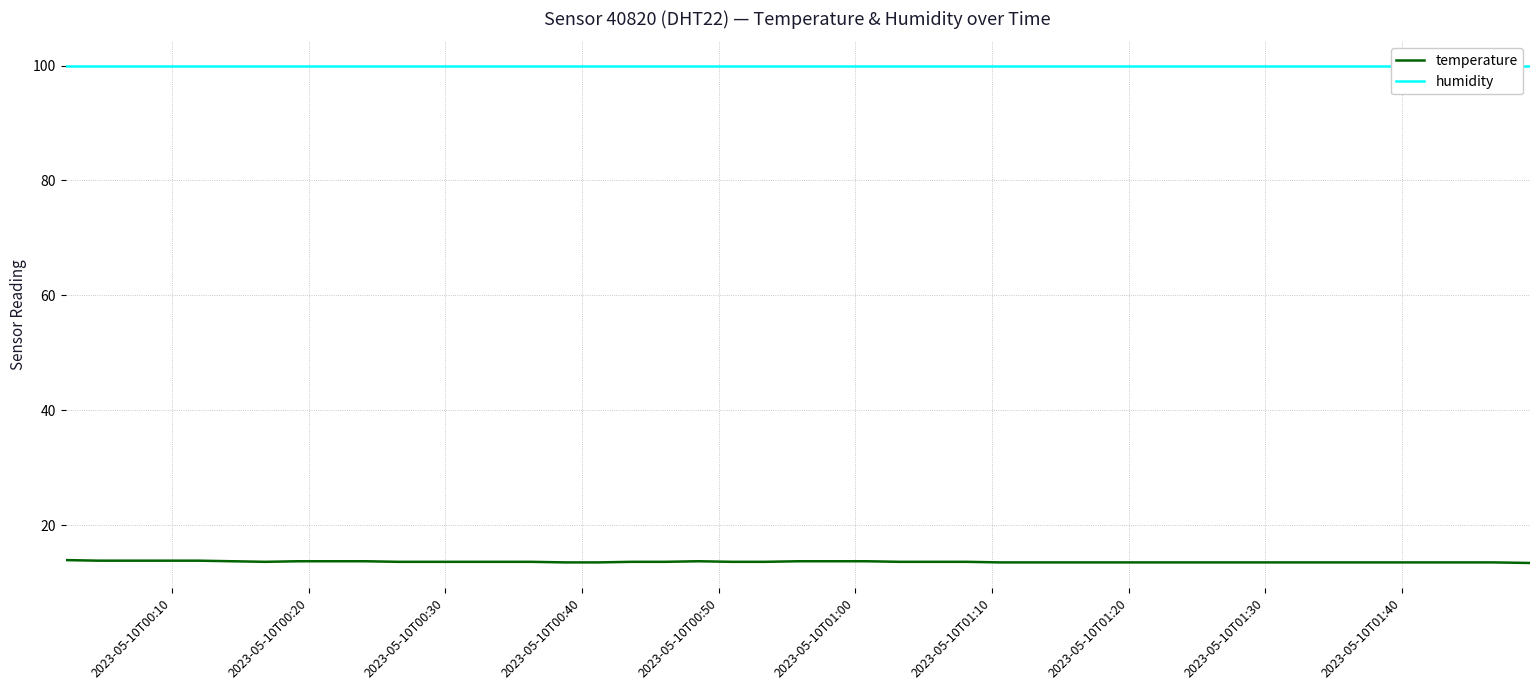

Which series has the largest total across all categories?

humidity